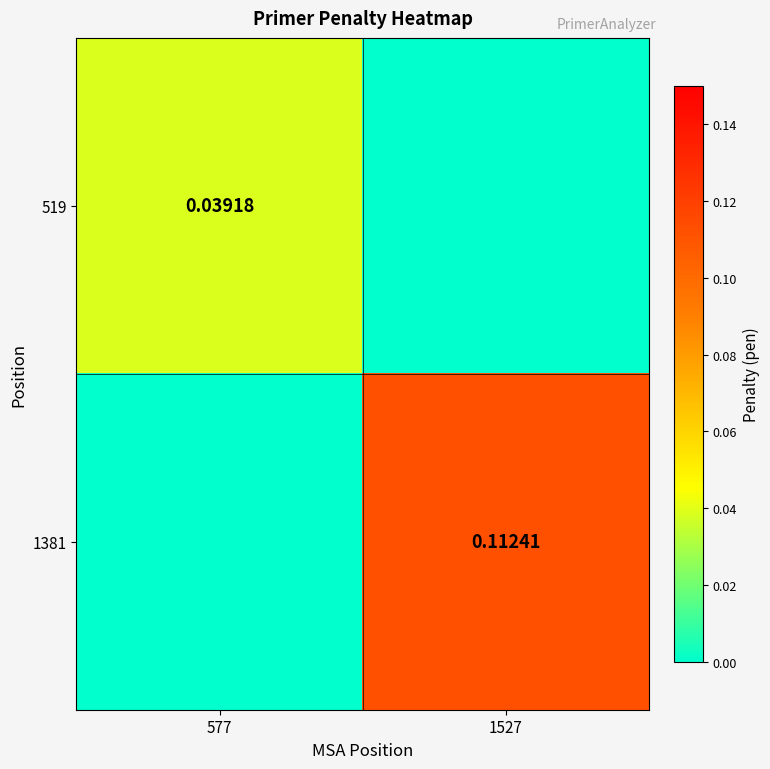

Which category has the highest value in the 519 series?

577